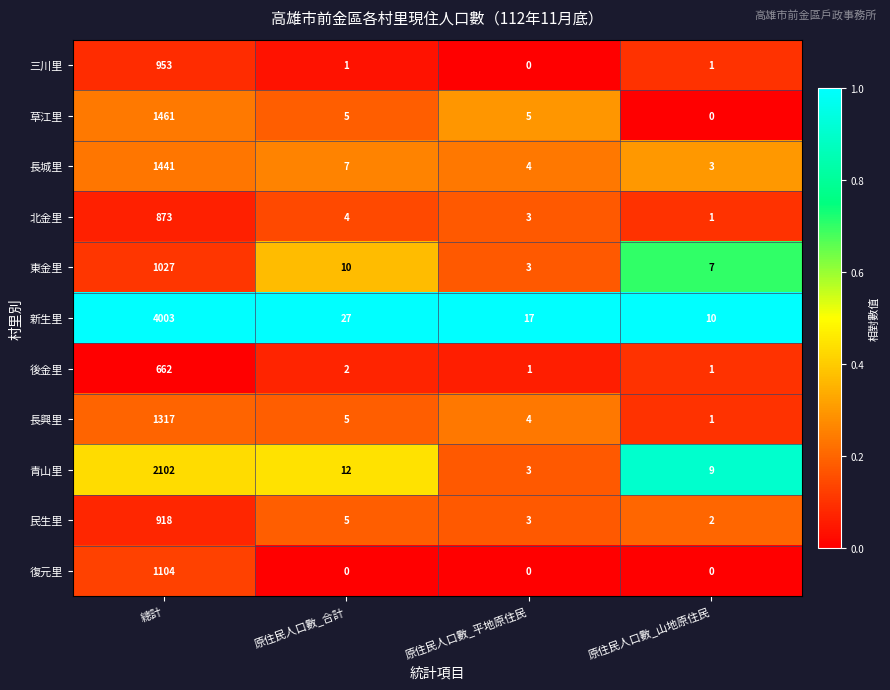

How many data points does each series have?

4